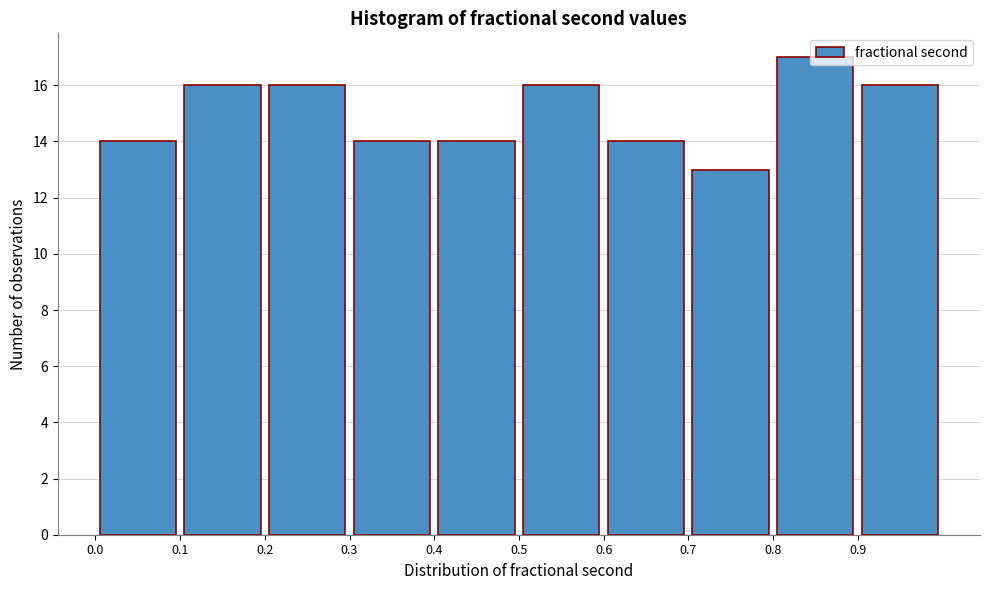

Reading left to right, transcribe this chart: for each bar, give the range it covers on the x-axis and its height. The values are not printed on the chart, so give them approximately, as read against the axis.

0.0 to 0.1: 14
0.1 to 0.2: 16
0.2 to 0.3: 16
0.3 to 0.4: 14
0.4 to 0.5: 14
0.5 to 0.6: 16
0.6 to 0.7: 14
0.7 to 0.8: 13
0.8 to 0.9: 17
0.9 to 1.0: 16